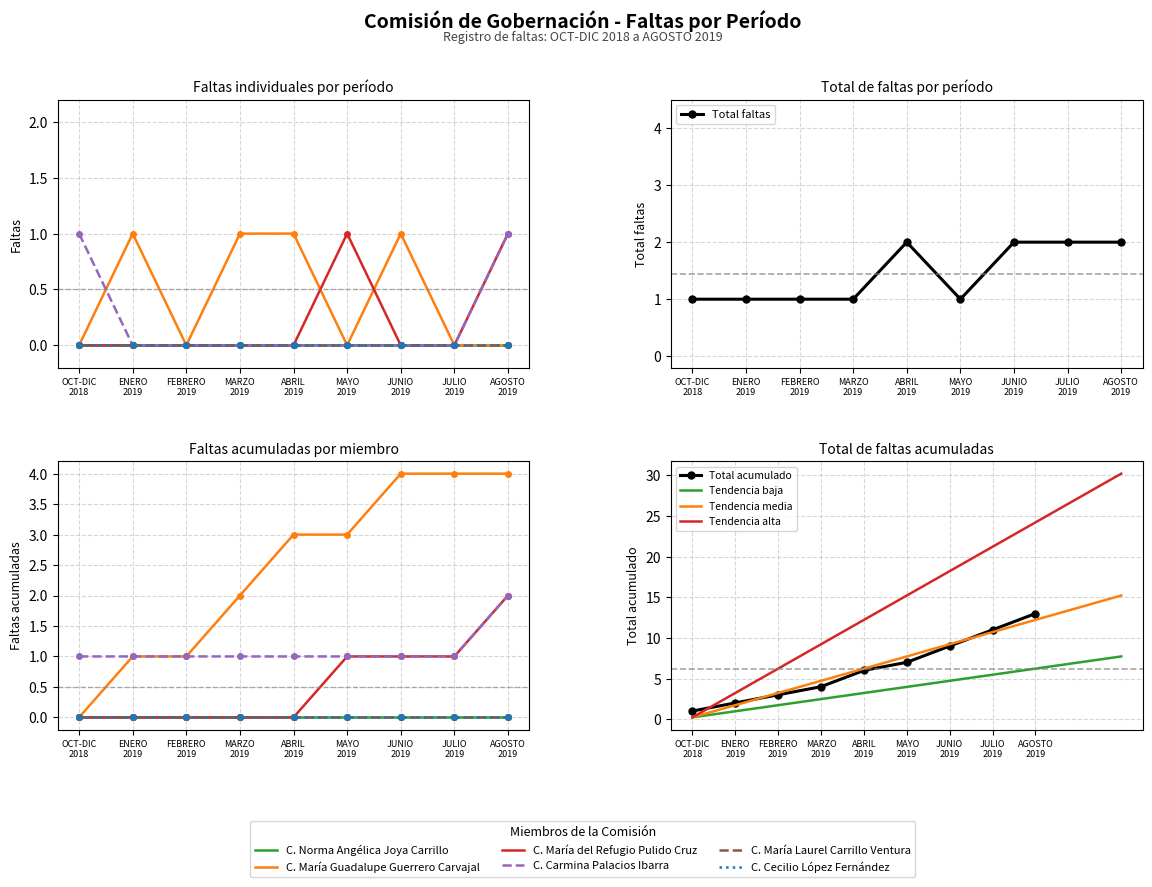

Rank the series by their maximum value, from highest to lowest.

C. María Guadalupe Guerrero Carvajal, C. María del Refugio Pulido Cruz, C. Carmina Palacios Ibarra